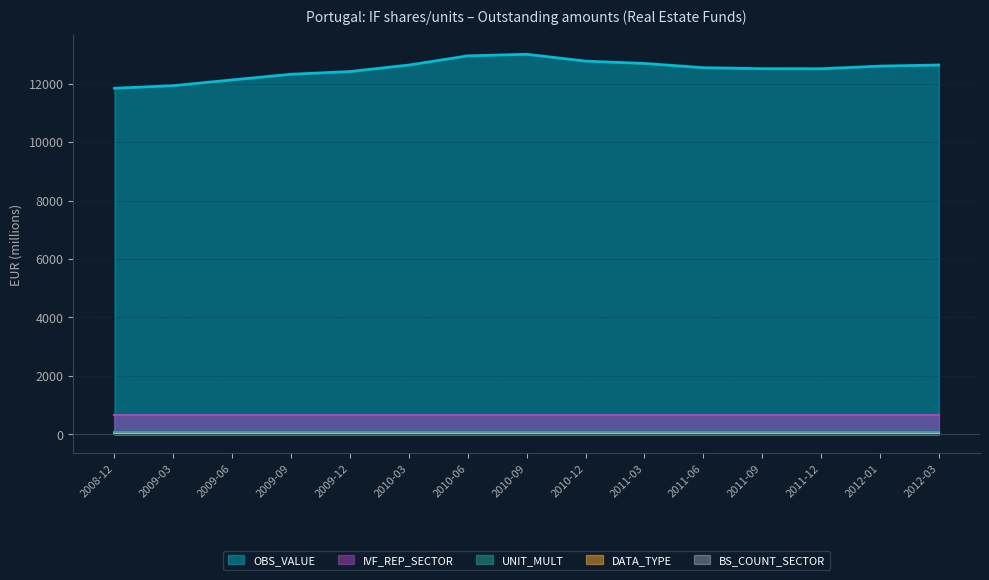

At which label is DATA_TYPE_1 closest to 1?

2008-12